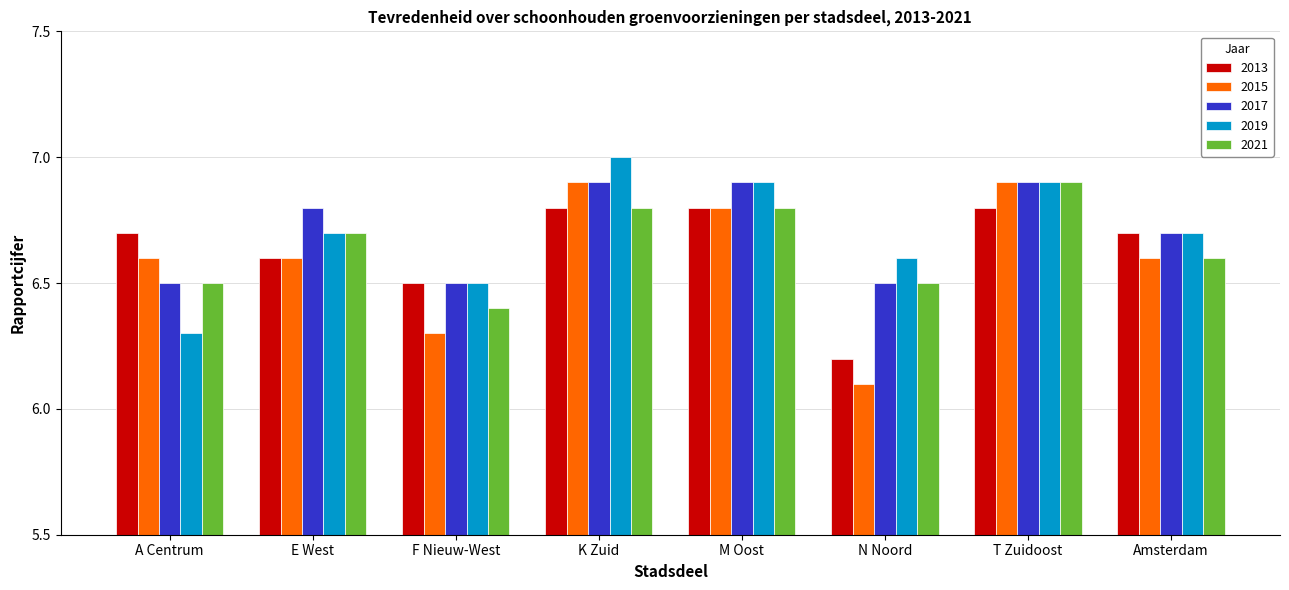

Reading left to right, extract all data points from this chart.

2013: 6.7	6.6	6.5	6.8	6.8	6.2	6.8	6.7
2015: 6.6	6.6	6.3	6.9	6.8	6.1	6.9	6.6
2017: 6.5	6.8	6.5	6.9	6.9	6.5	6.9	6.7
2019: 6.3	6.7	6.5	7.0	6.9	6.6	6.9	6.7
2021: 6.5	6.7	6.4	6.8	6.8	6.5	6.9	6.6